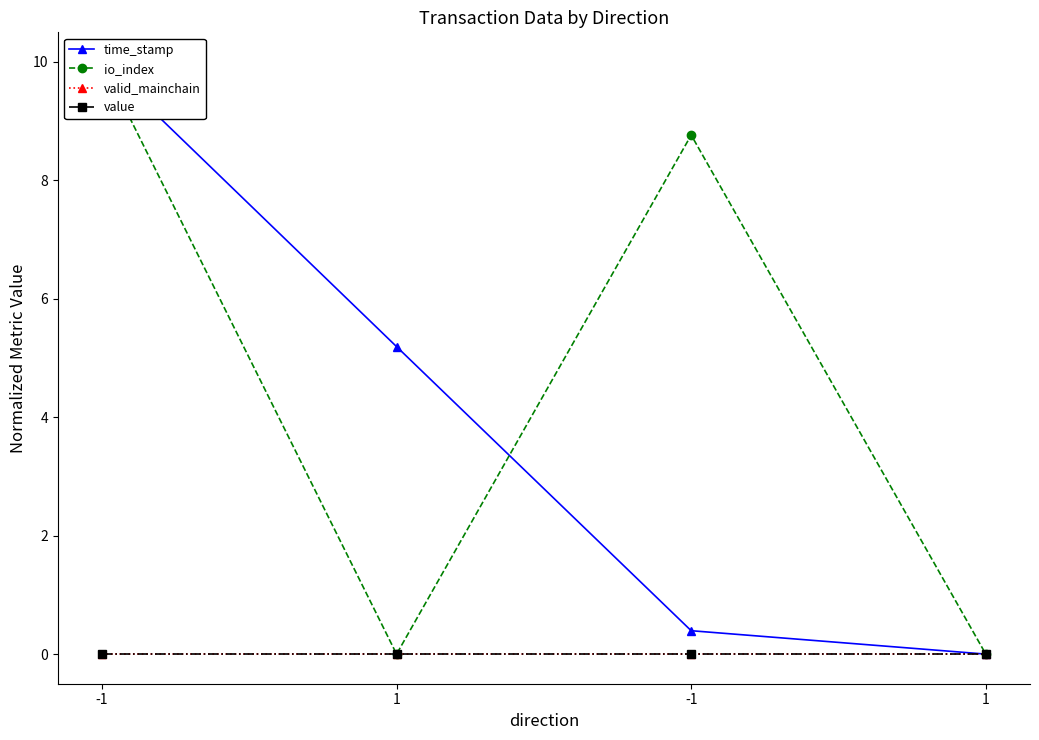

True or false: io_index has a value of 0.0 at 1.

True